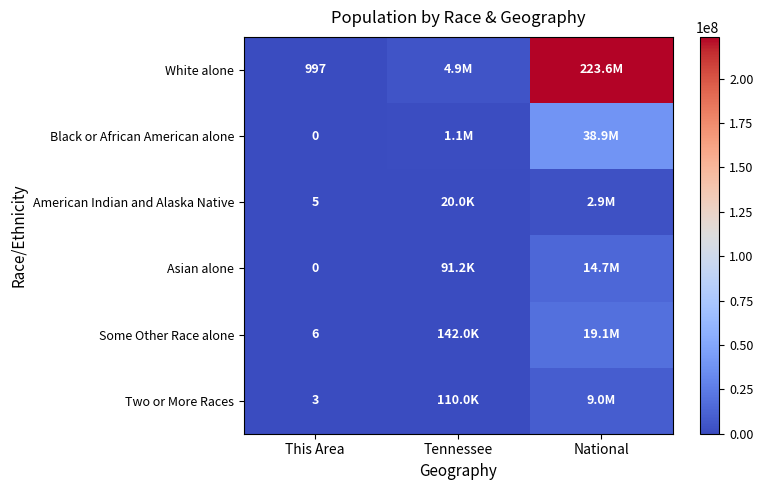

What is the total value across all series at This Area?

1011